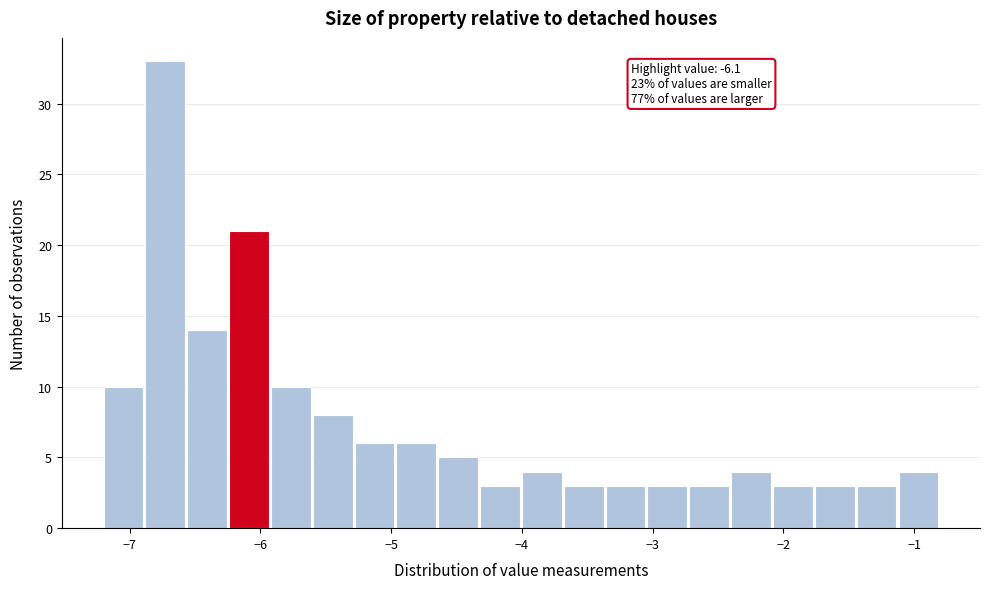

Around what value on the x-axis is the tallest bar? Give the approximate position of its centre, as read against the axis.

-6.7